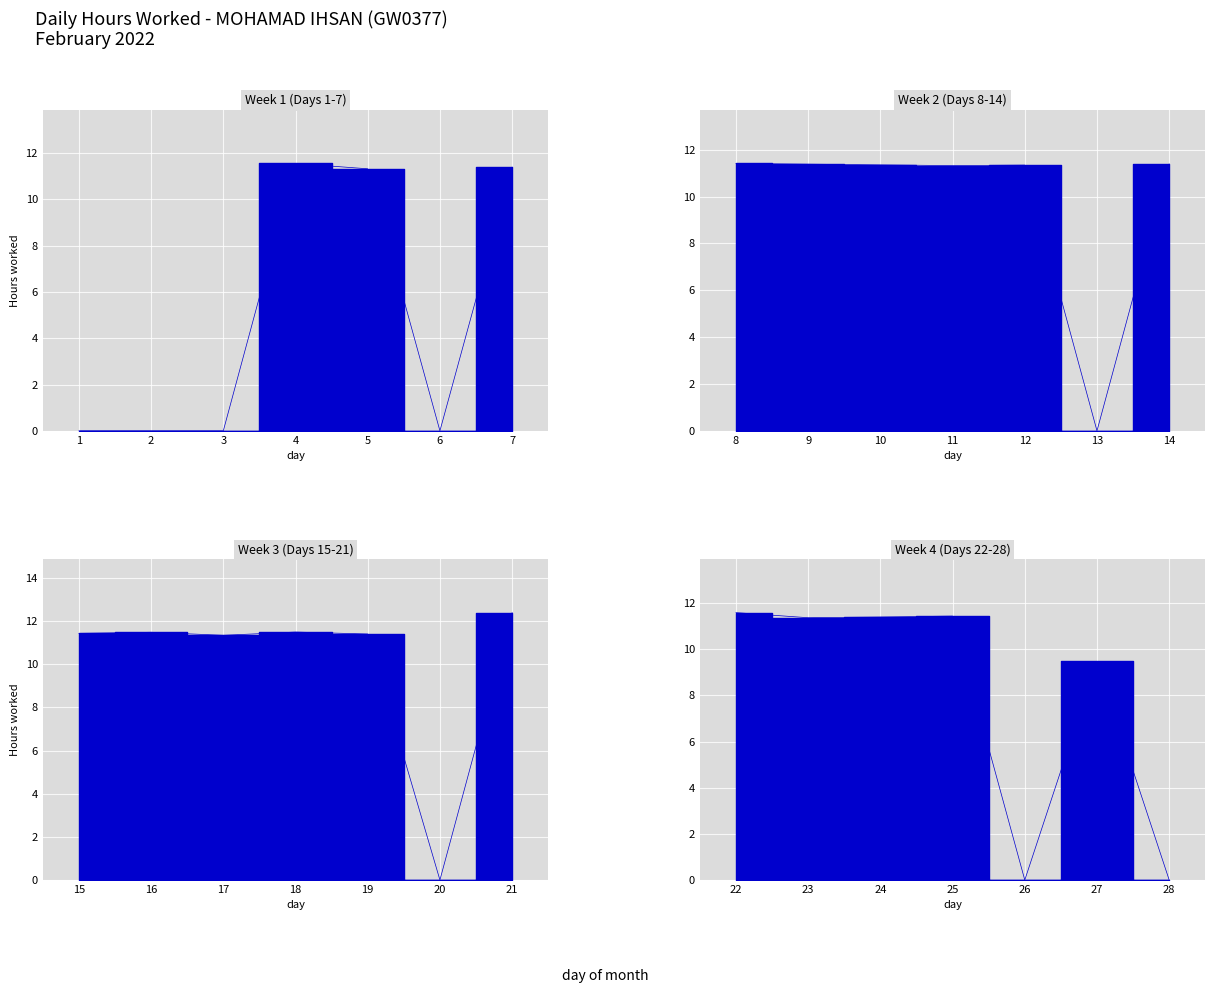

Reading right to left, what are all the values shown in this chart?

Week 1 (Days 1-7): 11.4	0.0	11.3	11.6	0.0	0.0	0.0
Week 2 (Days 8-14): 11.4	0.0	11.3	11.3	11.3	11.4	11.4
Week 3 (Days 15-21): 12.4	0.0	11.4	11.5	11.3	11.5	11.4
Week 4 (Days 22-28): 0.0	9.5	0.0	11.4	11.4	11.4	11.6